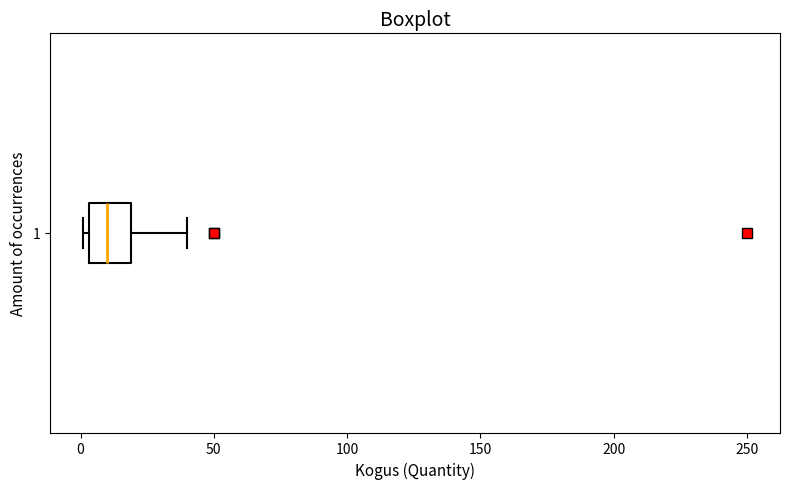

Read this box plot against the x-axis: the position of the median line, the range covered by the box, and the ends of both whiskers. The values are not printed on the chart, so give them approximately, as read against the axis.

median 10, box 5 to 20, whiskers 0 to 40